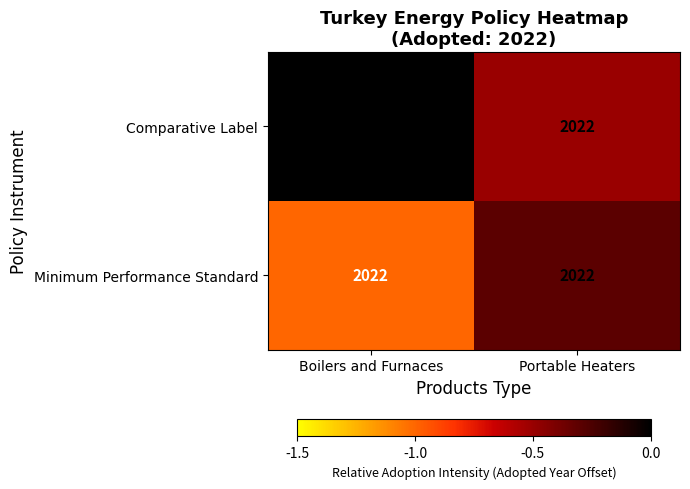

What is the difference between the highest and lowest values at Boilers and Furnaces?

1.0